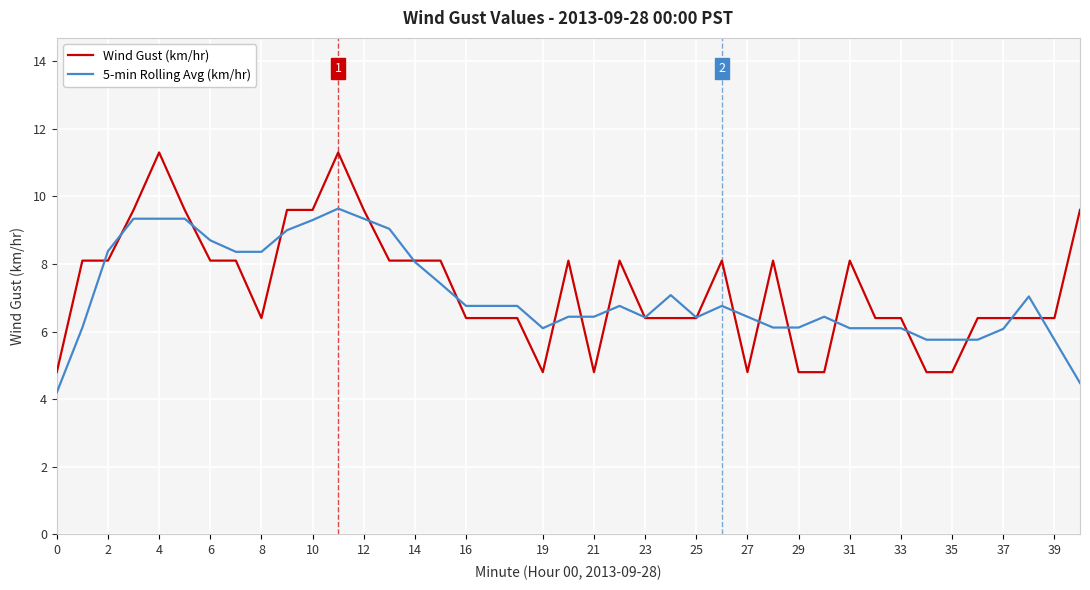

Which series has the largest range (max minus min)?

Wind Gust (km/hr)